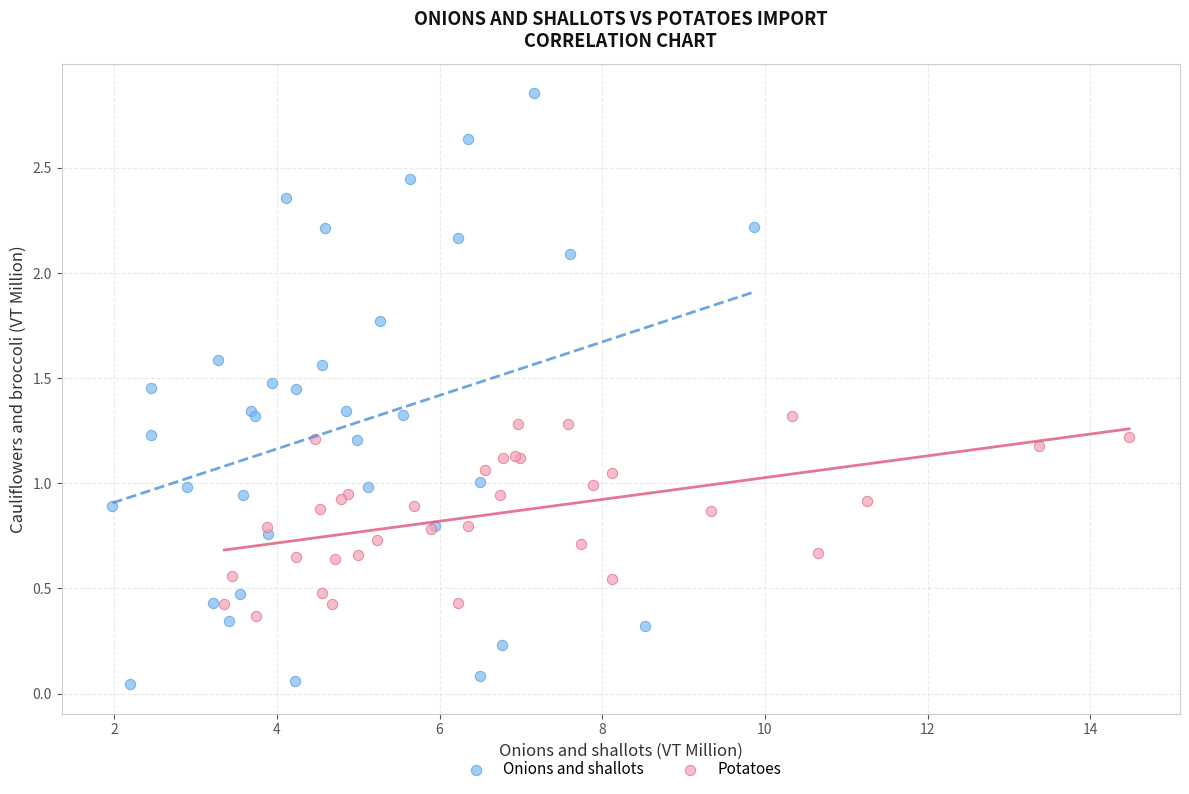

Which series contains the lowest Y value?

Onions and shallots